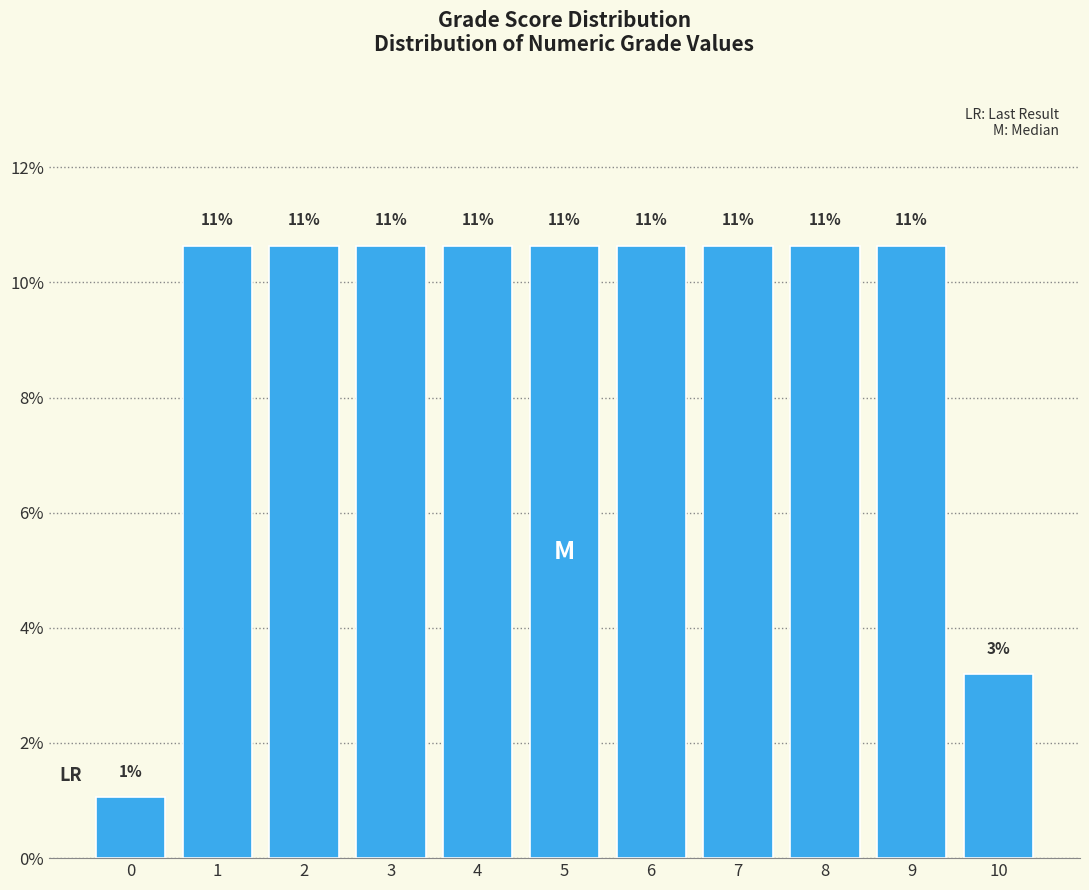

Are the bars horizontal?

No